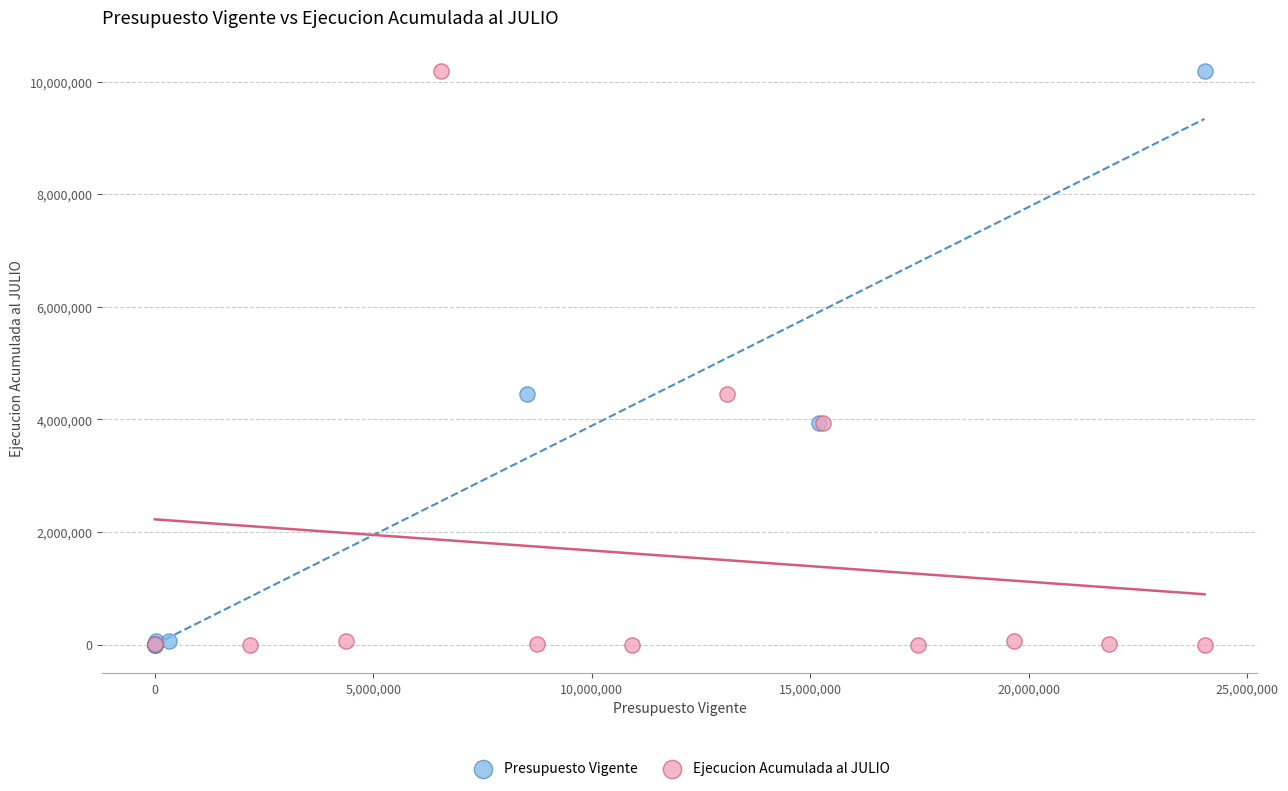

What are all the series names shown in the legend?

Presupuesto Vigente, Ejecucion Acumulada al JULIO